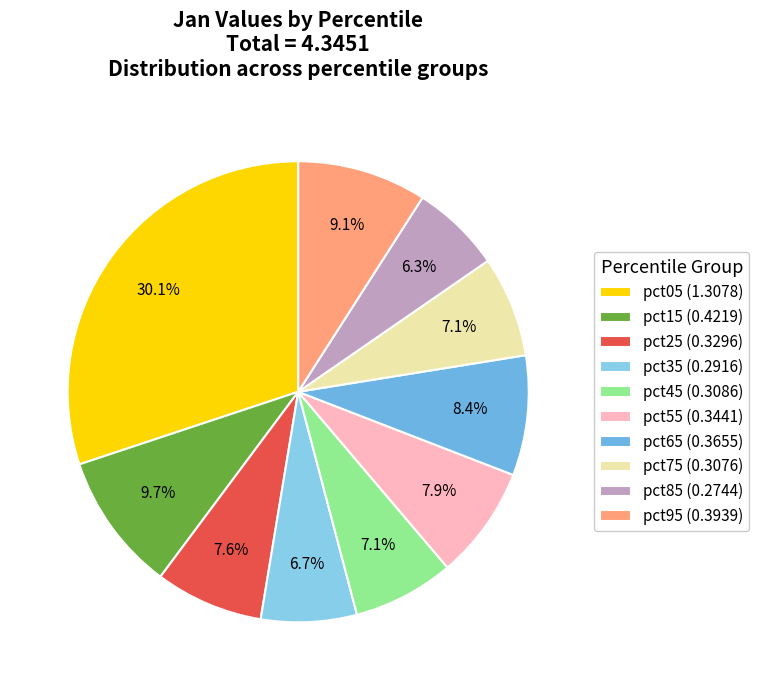

How many slices are in this pie chart?

10